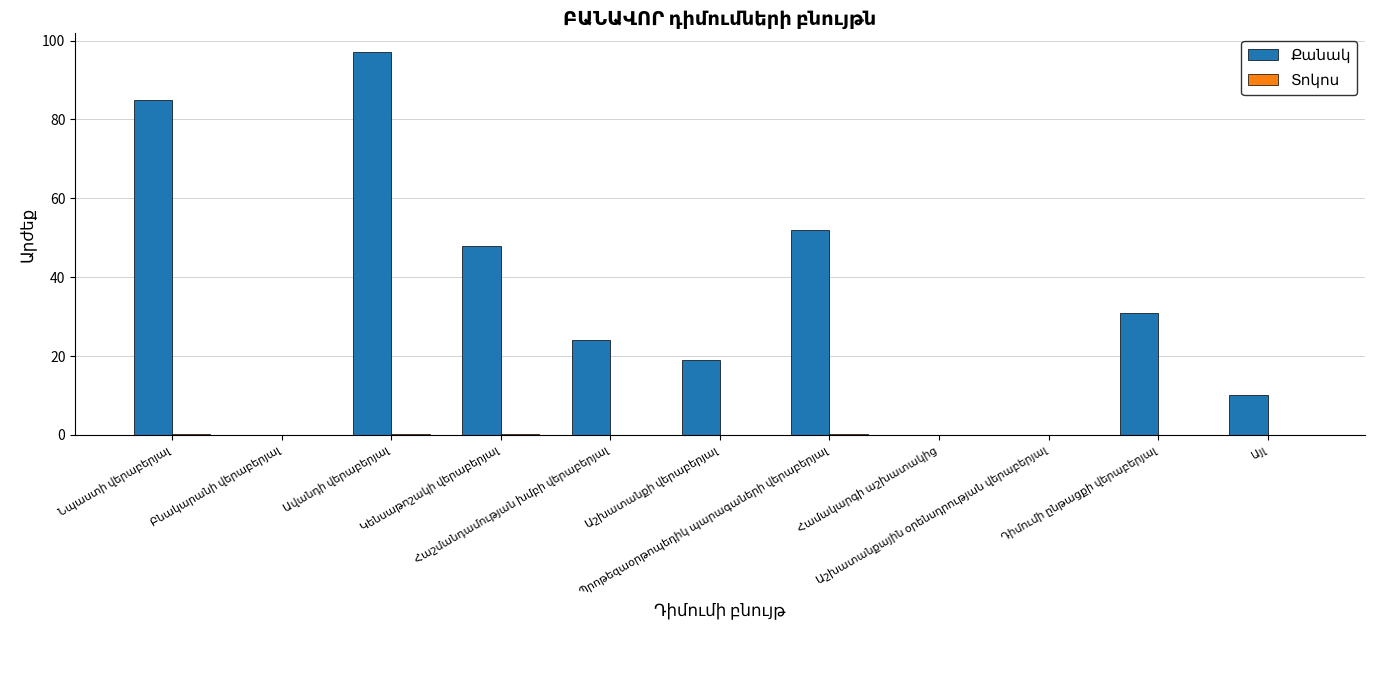

What is the greatest value displayed?

97.0